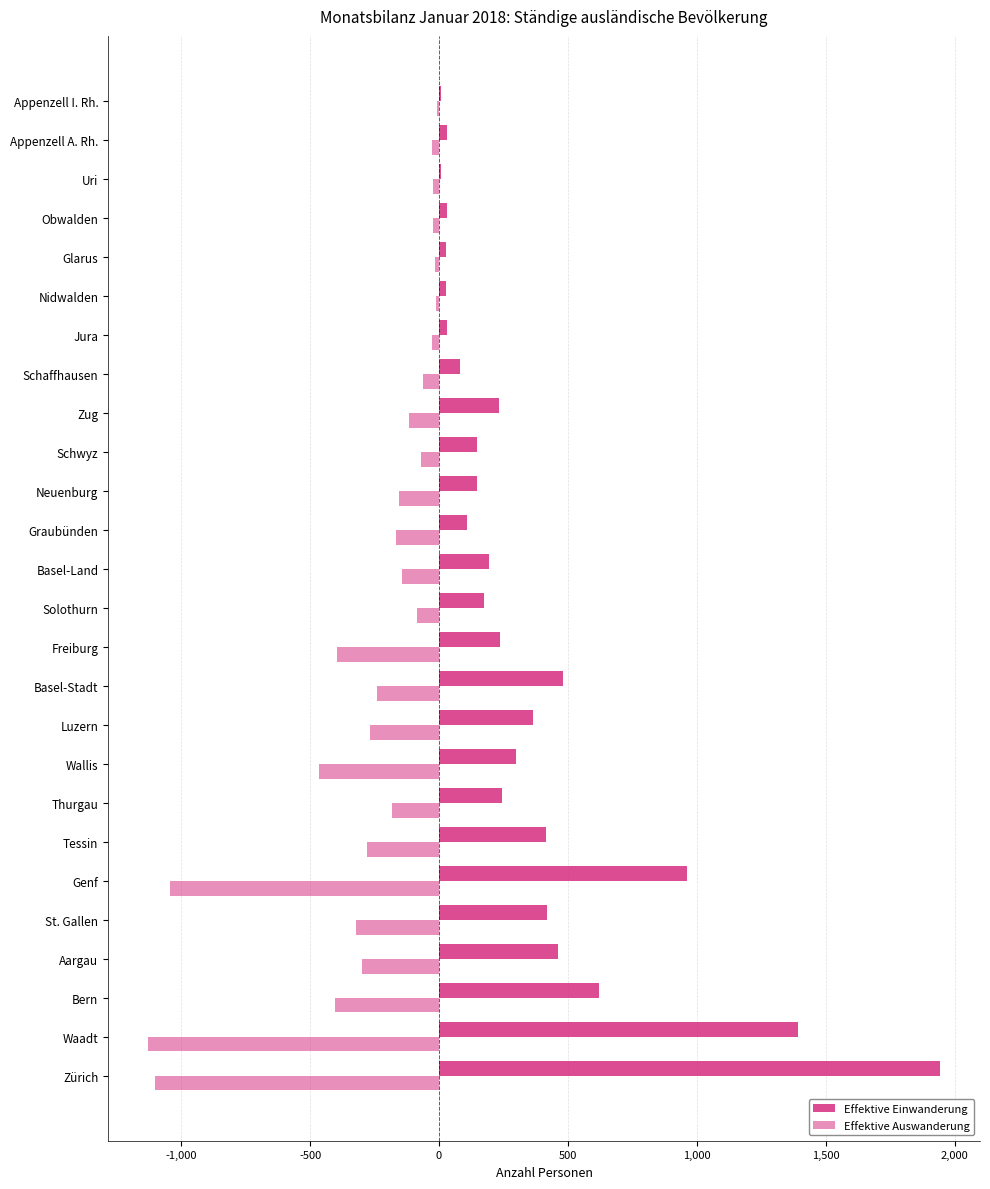

Count the number of categories in the chart.

26